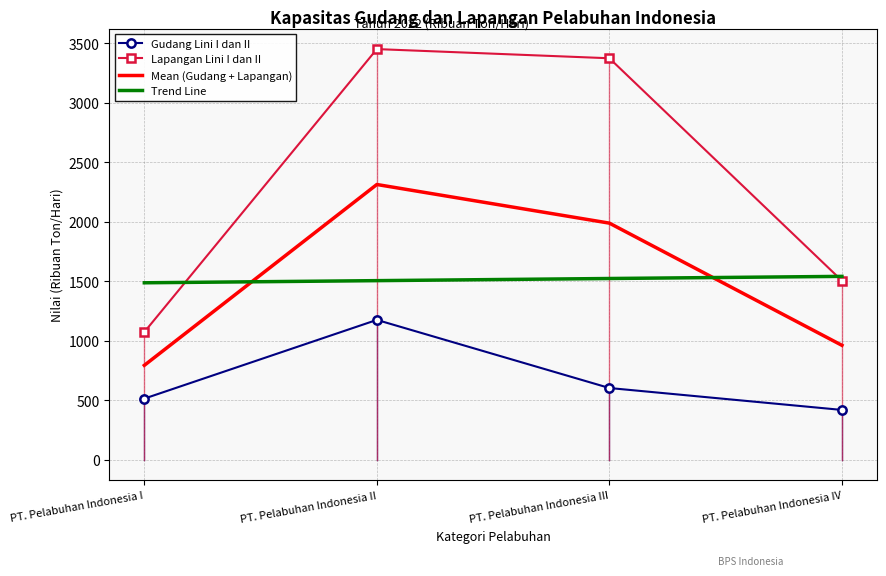

At PT. Pelabuhan Indonesia II, list the series in order from largest to smallest.

Lapangan Lini I dan II, Mean (Gudang + Lapangan), Trend Line, Gudang Lini I dan II